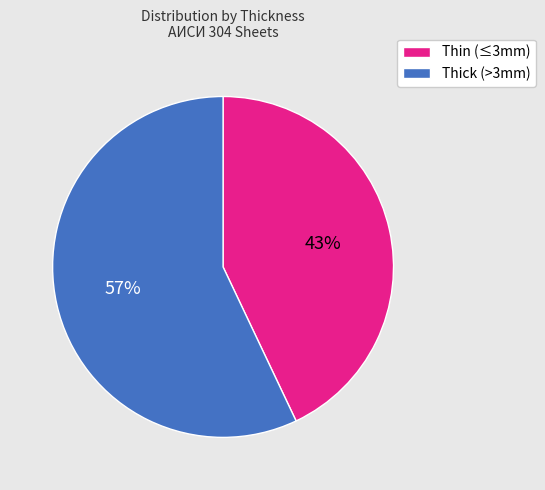

To the nearest percent, what is the average slice percentage?

50%